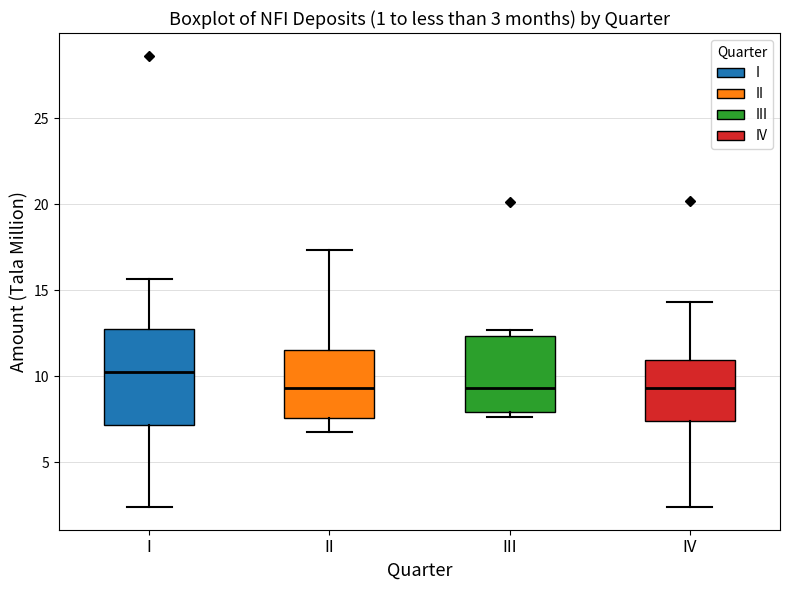

Which box's median line is the highest?

I